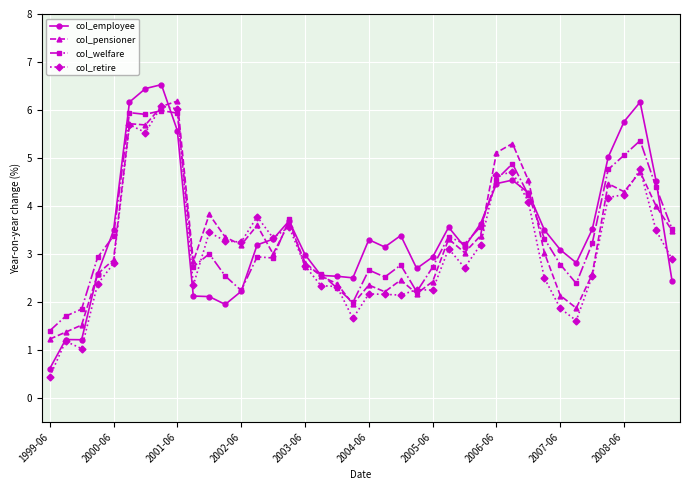

True or false: col_employee has more than 2 points higher than both neighbors.

True